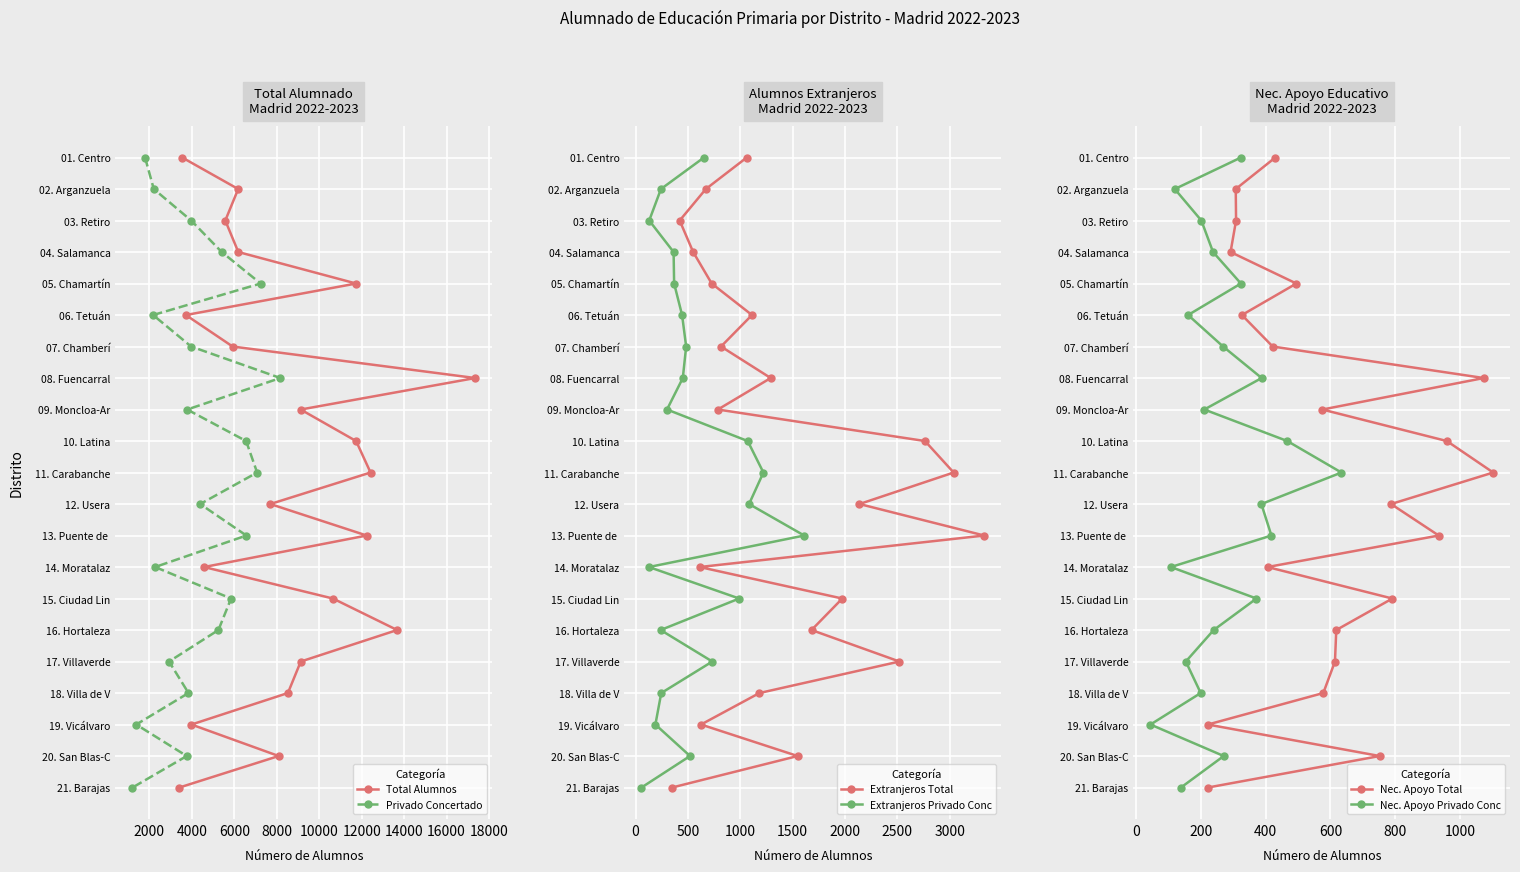

The value of Total Alumnos at 14 is 23. True or false?

False